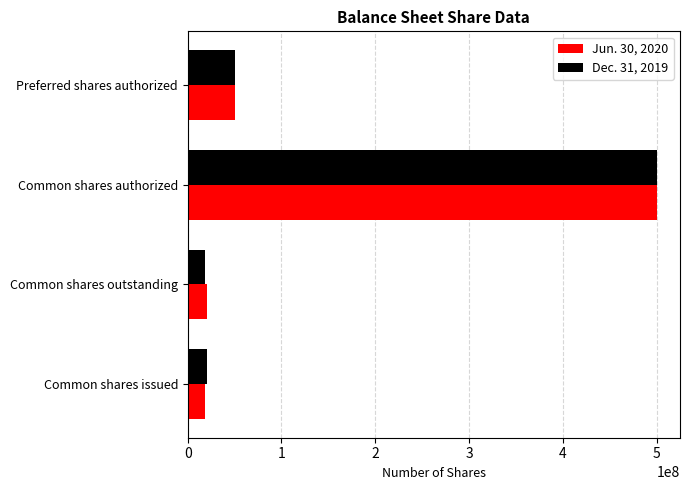

Which series changed the most between Common shares issued and Common shares authorized?

Jun. 30, 2020